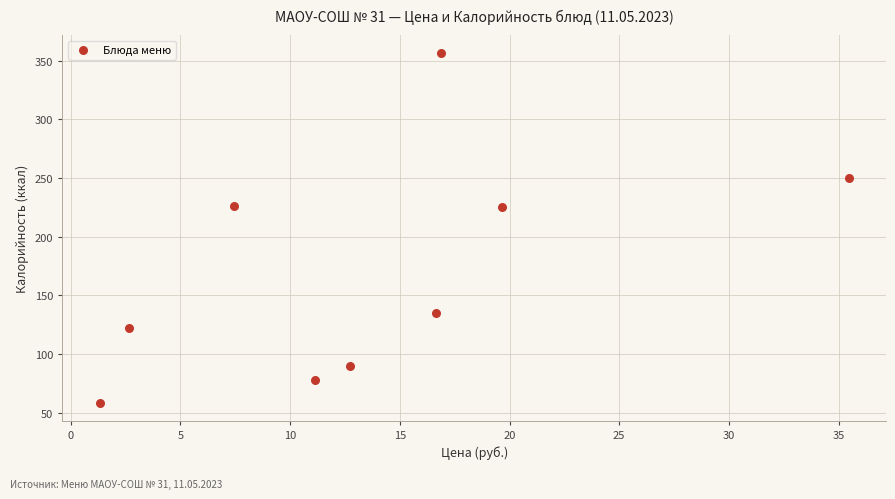

What is the average Y value?

171